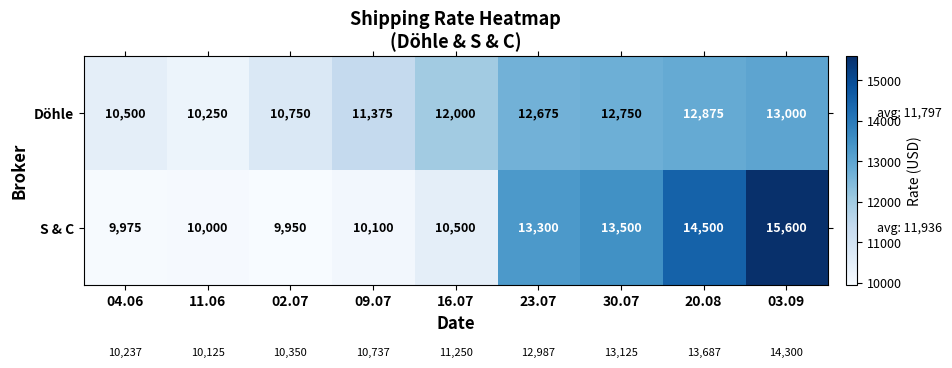

Reading left to right, list all the values displayed in this chart.

Döhle: 04.06=10500	11.06=10250	02.07=10750	09.07=11375	16.07=12000	23.07=12675	30.07=12750	20.08=12875	03.09=13000
S & C: 04.06=9975	11.06=10000	02.07=9950	09.07=10100	16.07=10500	23.07=13300	30.07=13500	20.08=14500	03.09=15600